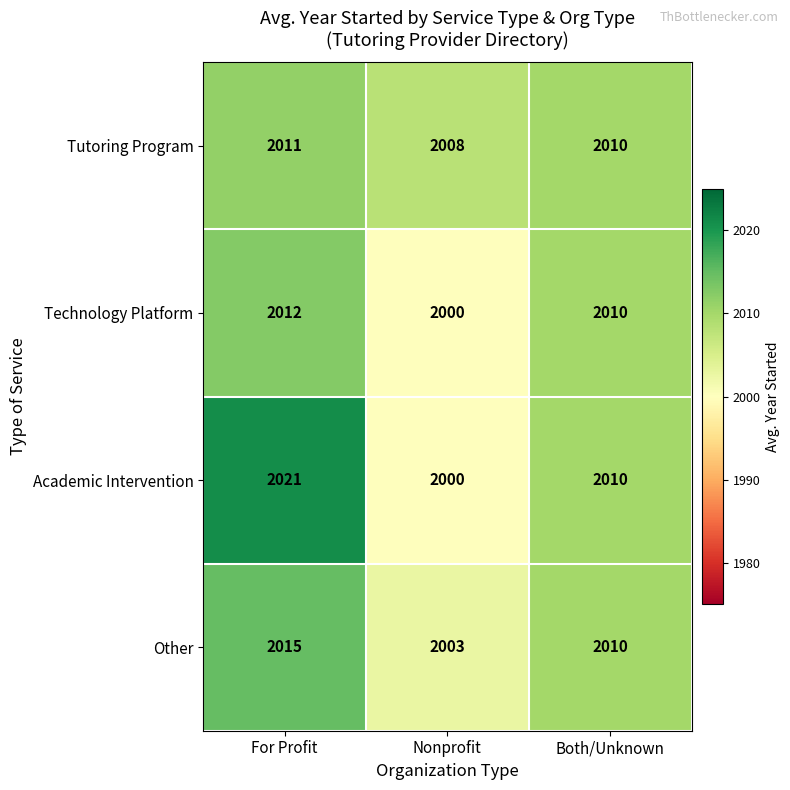

How many categories are shown in the chart?

3